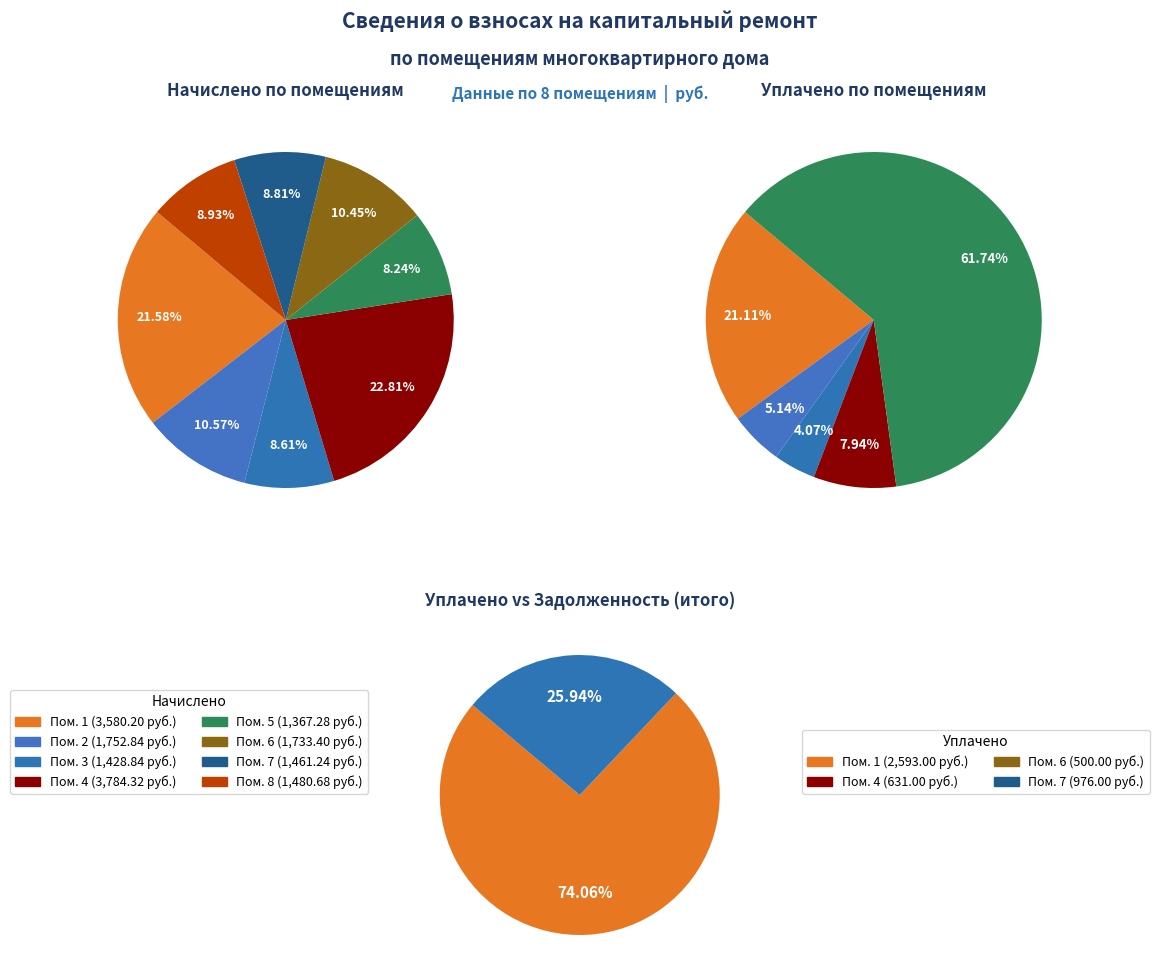

Does 8 account for over 50% of the chart?

No